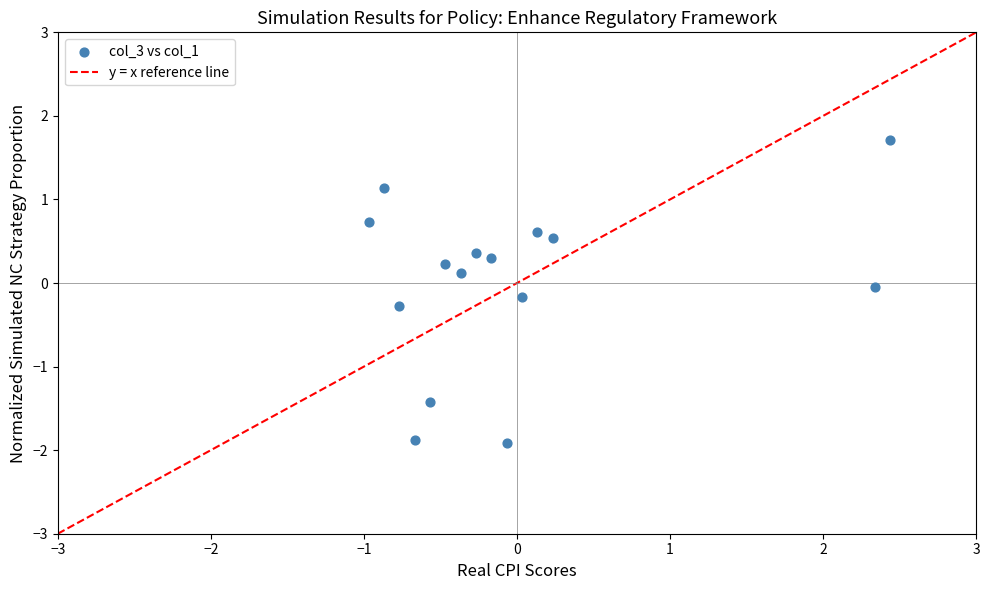

What is the range of Y values (max minus min)?

3.6